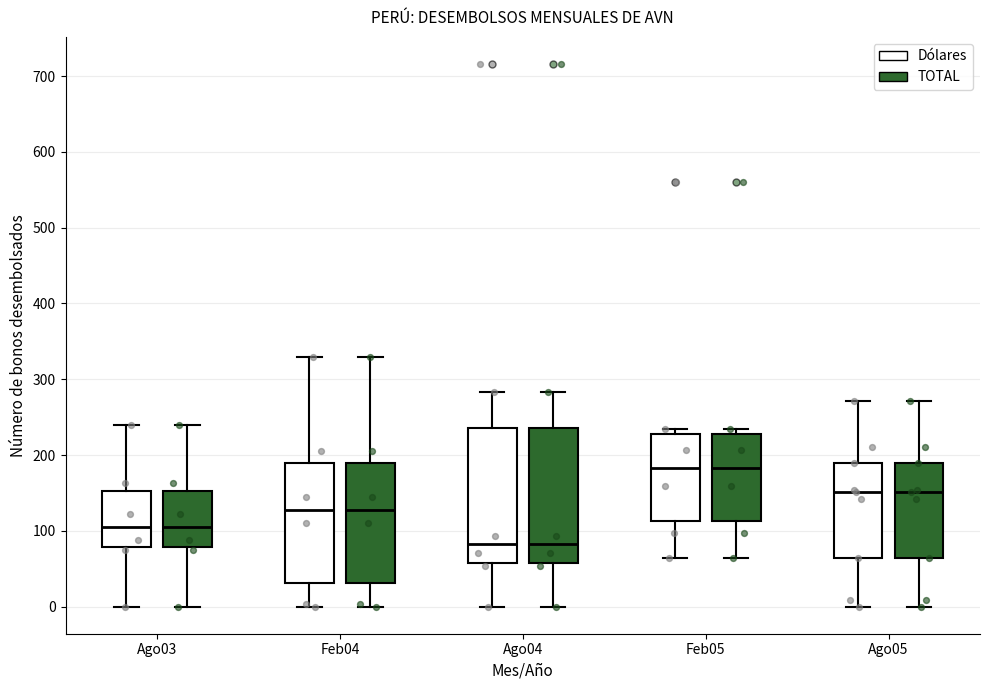

Where is the lower edge of the box for Feb05 (TOTAL) on the y-axis? The values are not printed on the chart, so give them approximately, as read against the axis.

110